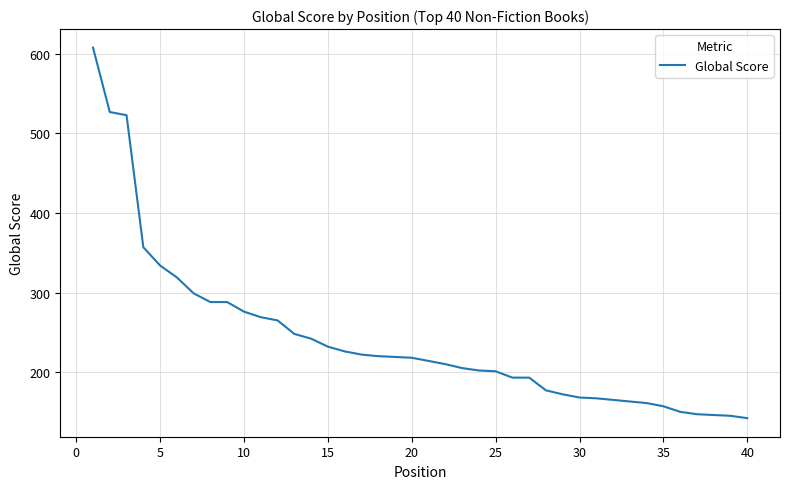

What is the greatest value displayed?

608